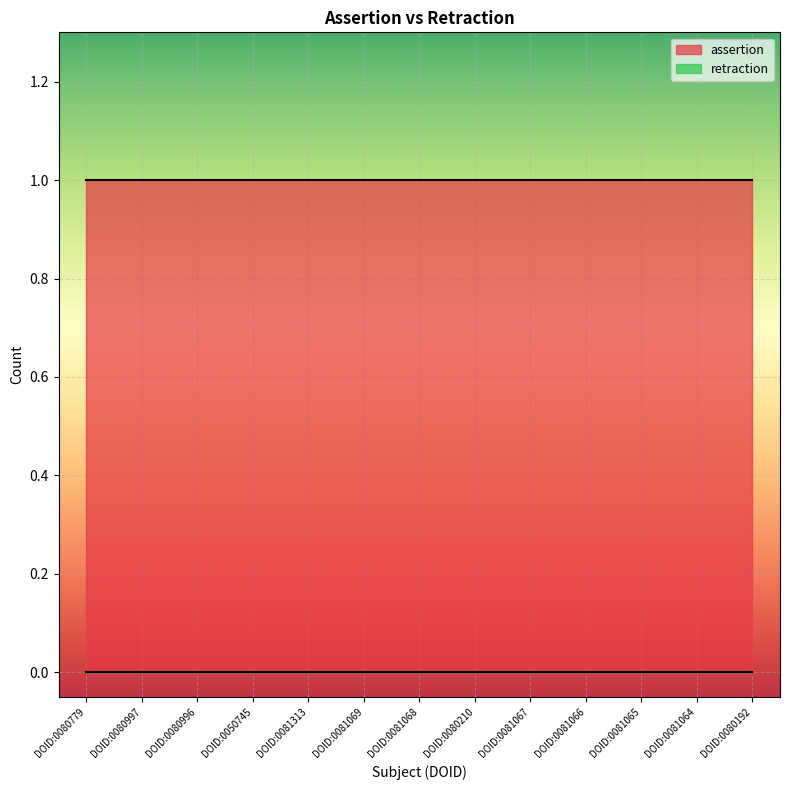

At which label does assertion reach its peak?

DOID:0080779